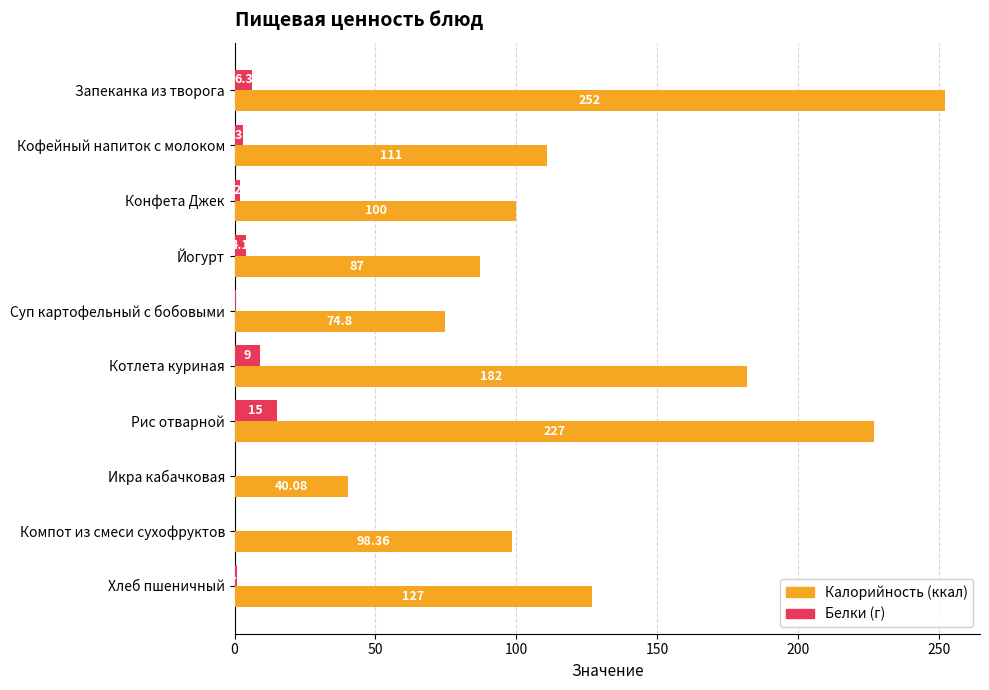

What is the total value across all series at Котлета куриная?

191.0